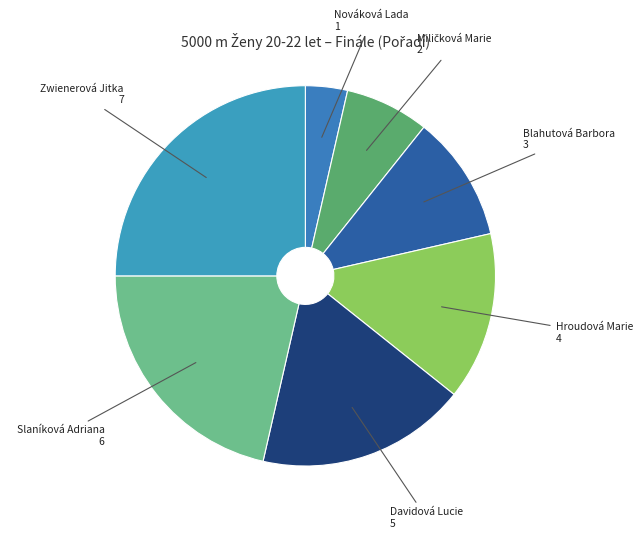

Does Slaníková Adriana account for over 50% of the chart?

No